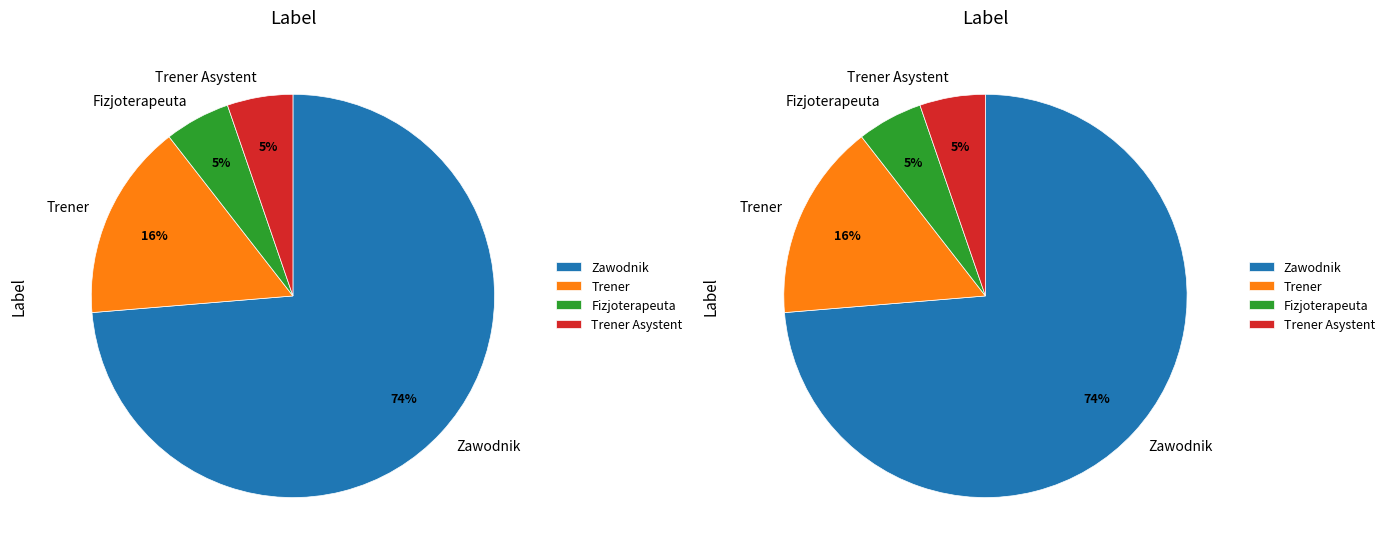

To the nearest percent, what portion does Trener Asystent represent?

5%